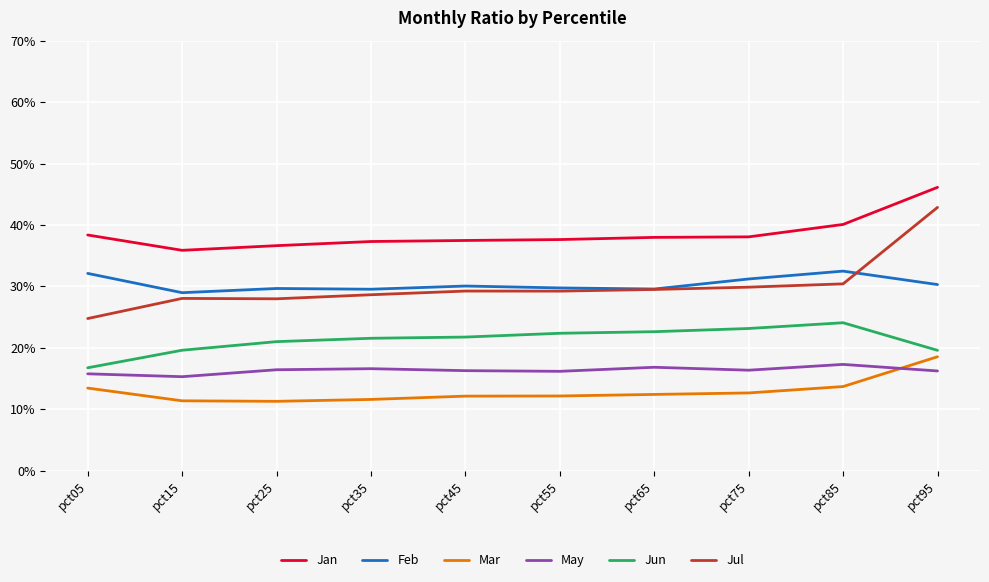

What are all the series names shown in the legend?

Jan, Feb, Mar, May, Jun, Jul